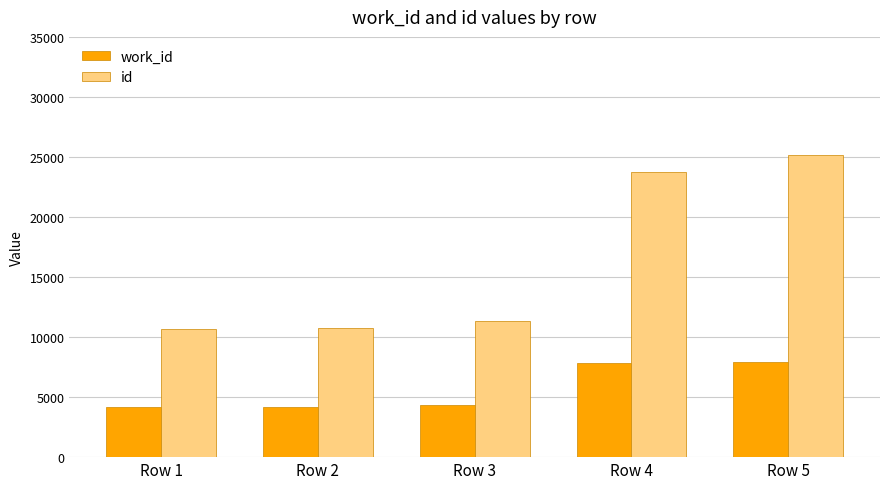

What is the value of the work_id bar at the 2nd from the left?

4167